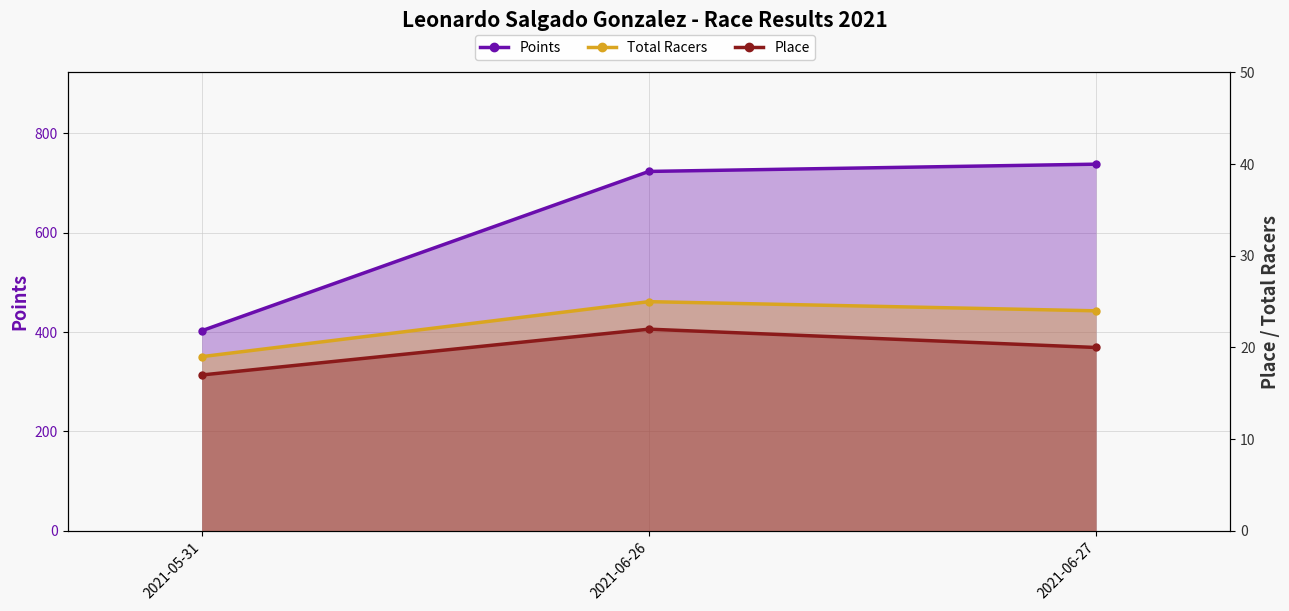

Reading right to left, extract all data points from this chart.

Points: 2021-06-27=737.8	2021-06-26=723.1	2021-05-31=402.5
Total Racers: 2021-06-27=24.0	2021-06-26=25.0	2021-05-31=19.0
Place: 2021-06-27=20.0	2021-06-26=22.0	2021-05-31=17.0